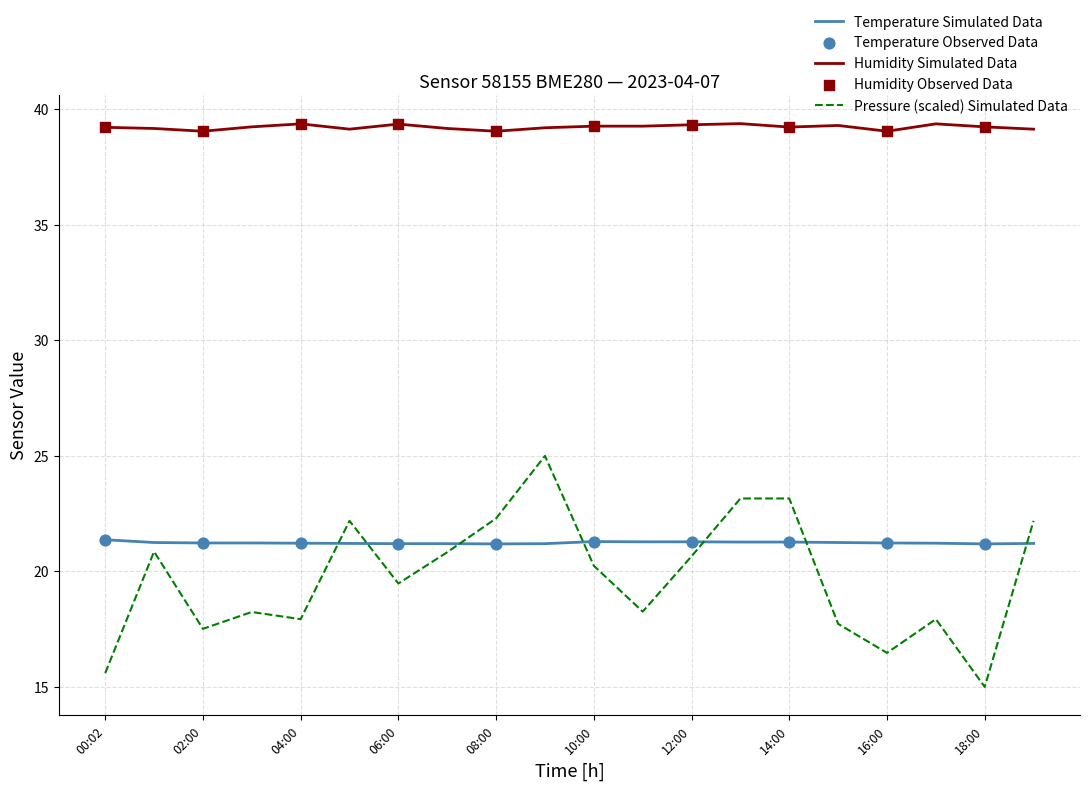

Which series has the largest total across all categories?

Humidity Simulated Data